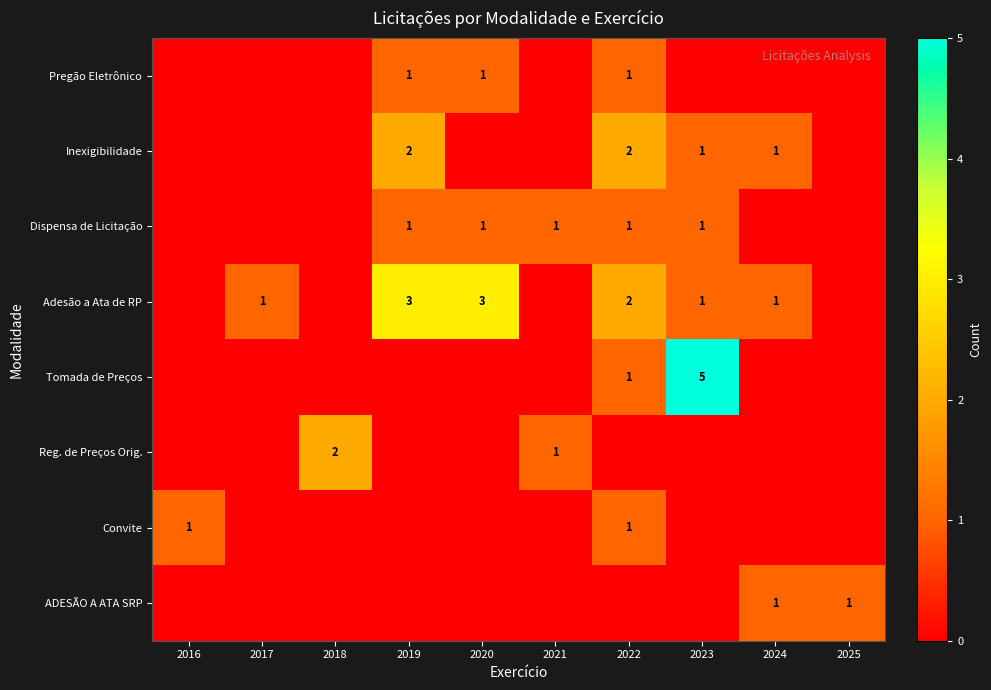

The value of Adesão a Ata de RP at 2023 is 1. True or false?

True